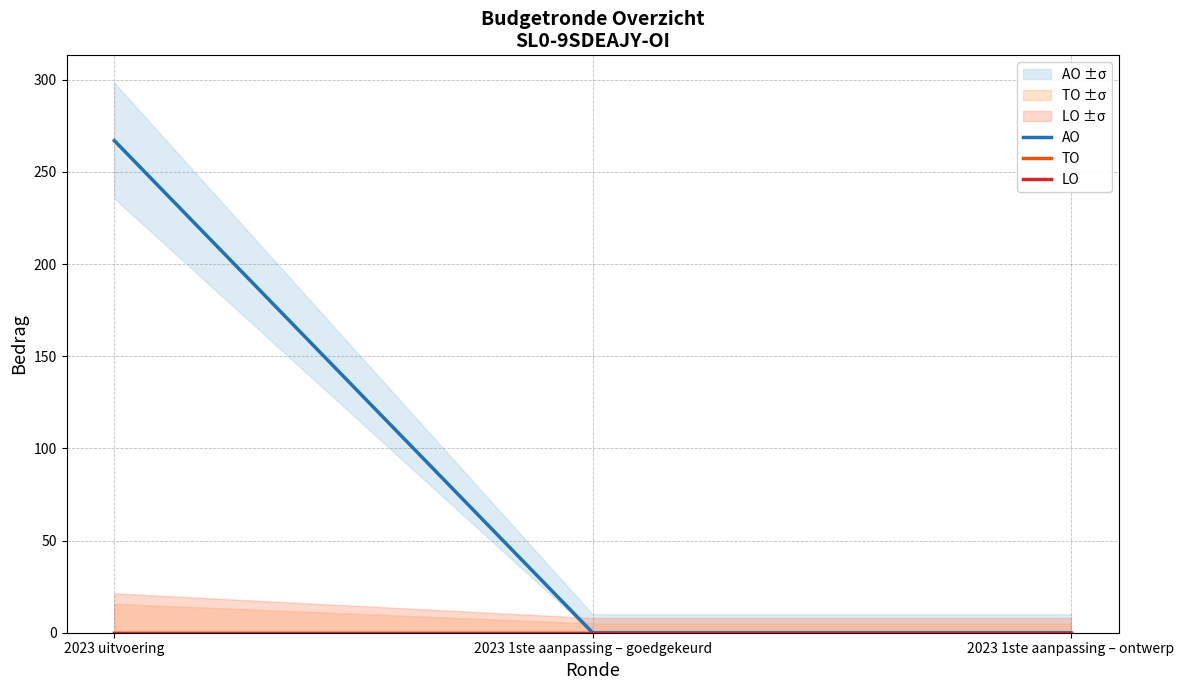

Is it true that AO equals 0 at 2023 1ste aanpassing – ontwerp?

True